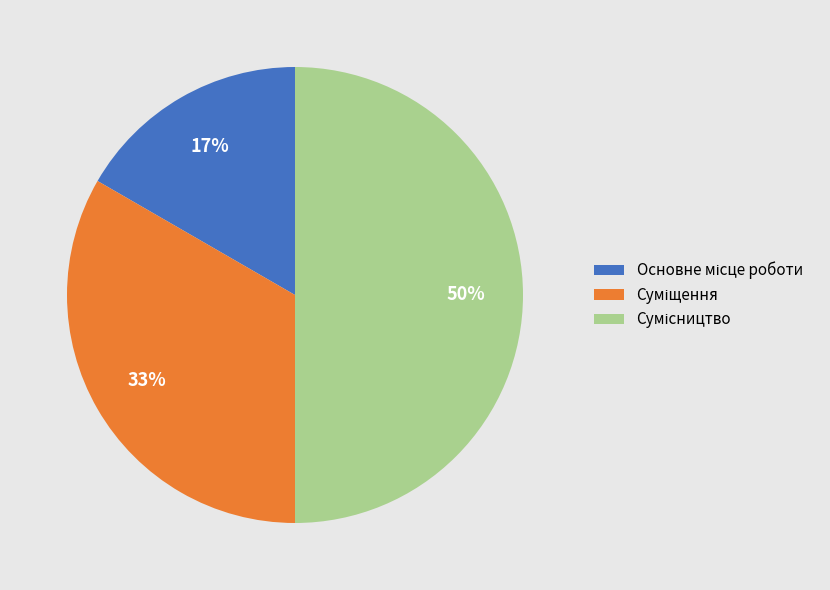

To the nearest percent, what is the difference between the largest and smallest slice percentages?

33%